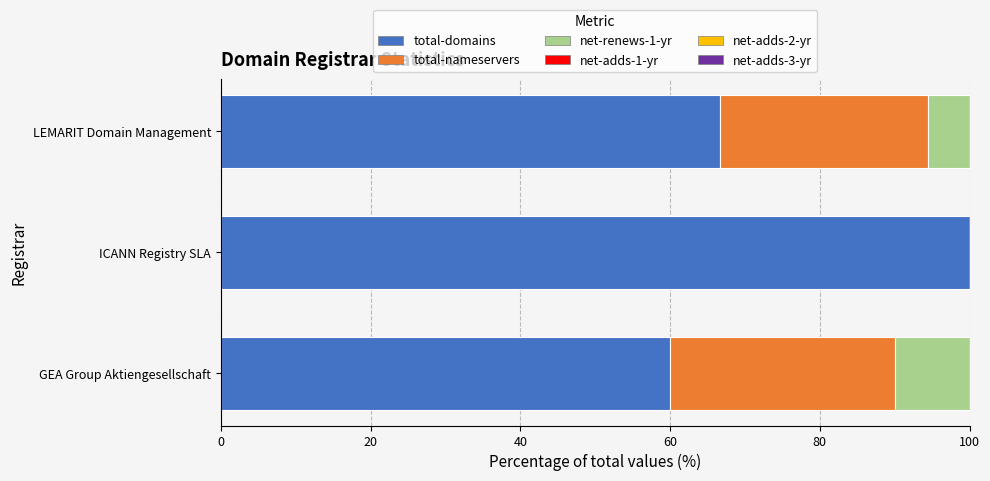

What is the total value across all series at LEMARIT Domain Management?

100.0